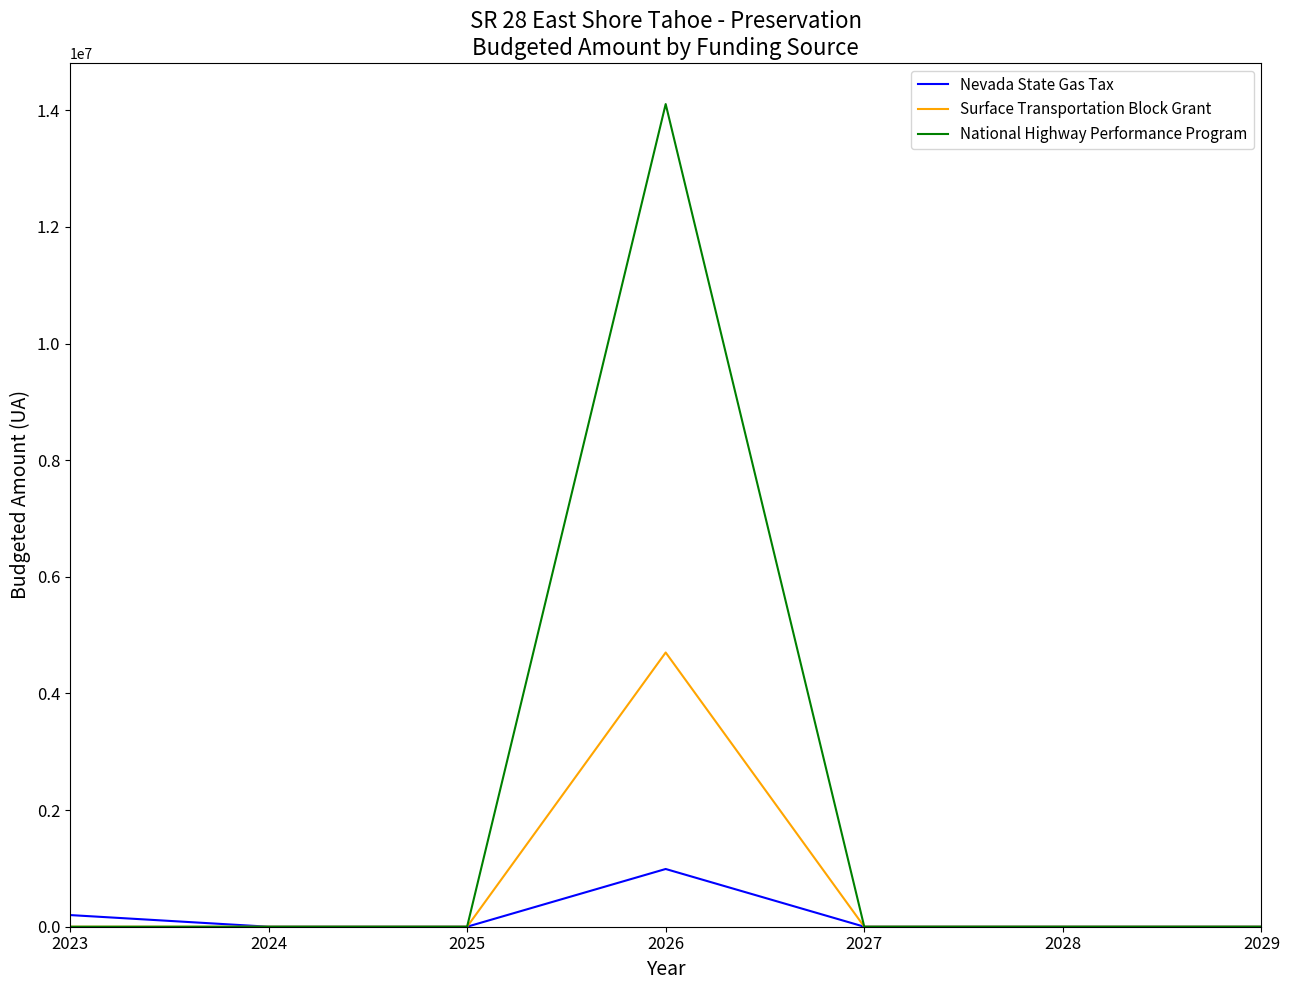

Rank the series by their average value, from highest to lowest.

National Highway Performance Program, Surface Transportation Block Grant, Nevada State Gas Tax